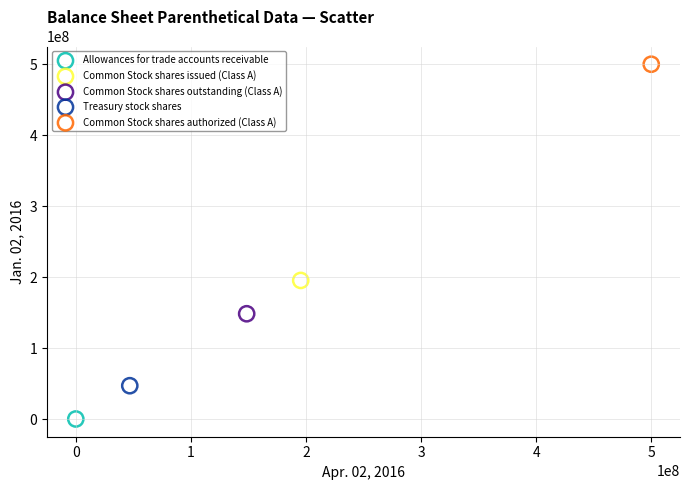

What are all the series names shown in the legend?

Allowances for trade accounts receivable, Common Stock shares issued (Class A), Common Stock shares outstanding (Class A), Treasury stock shares, Common Stock shares authorized (Class A)